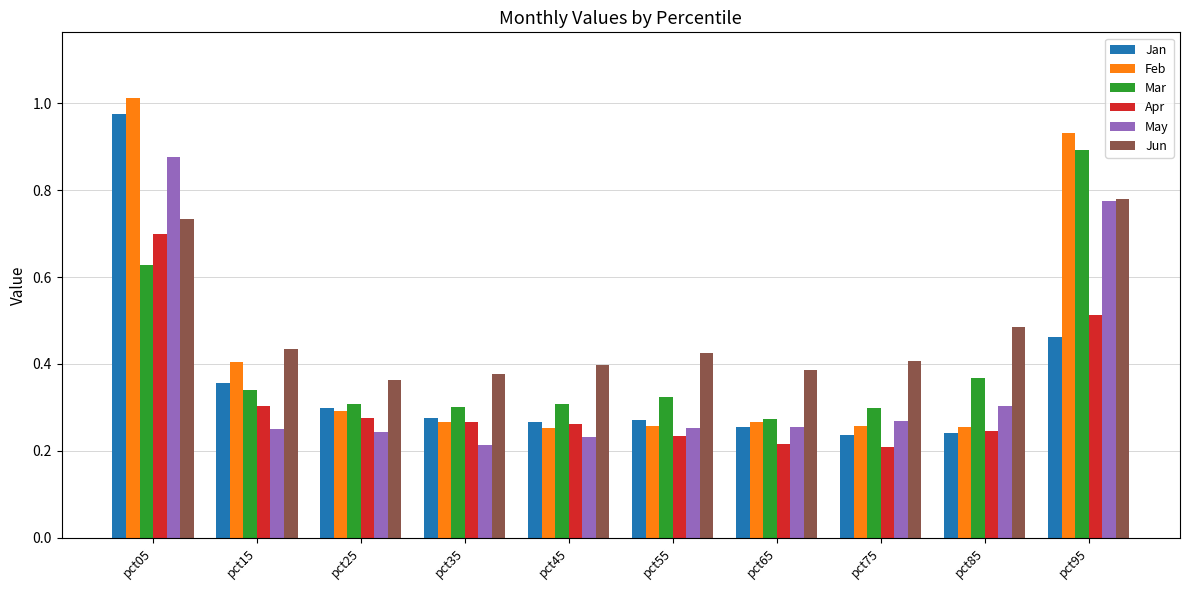

Which series has the largest total across all categories?

Jun